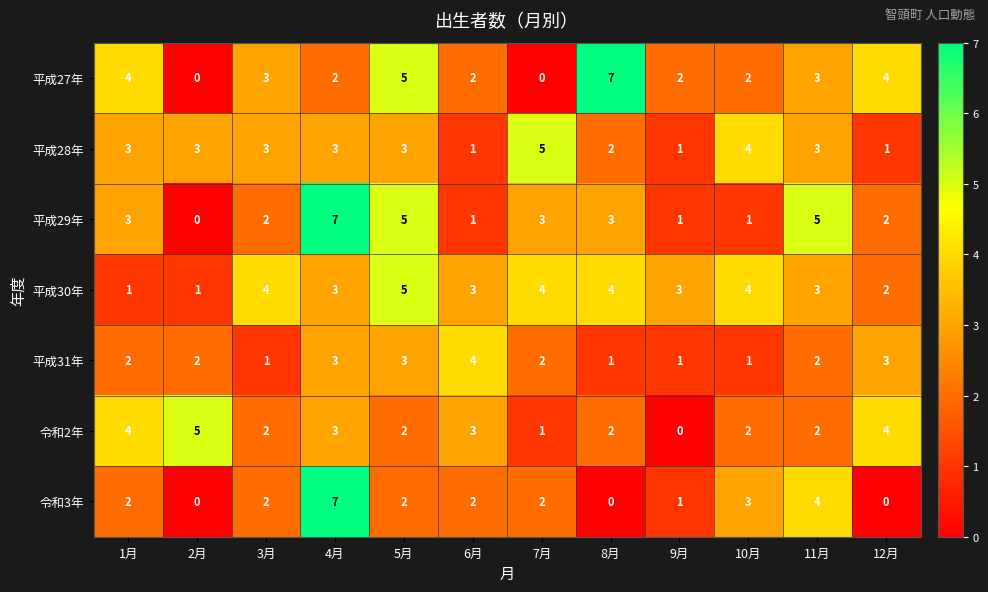

What is the total value across all series at 7月?

17